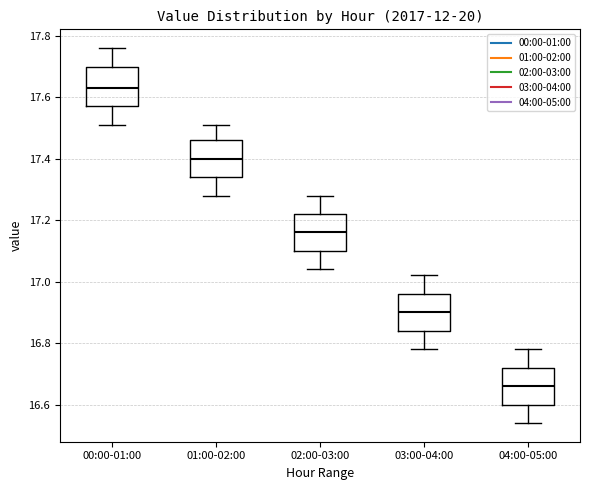

Which box has the lowest median line?

04:00-05:00